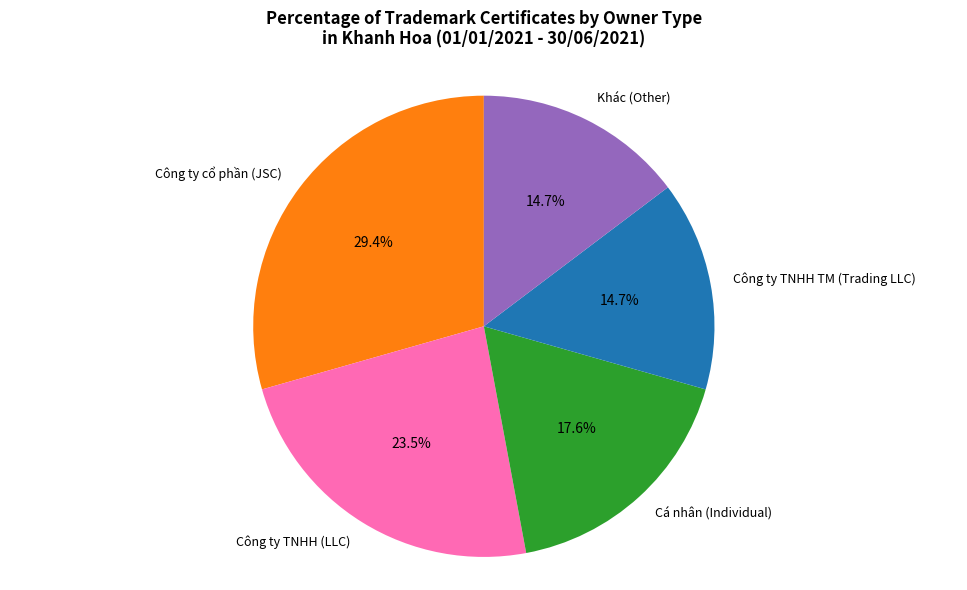

Is there any slice that represents more than half of the pie?

No